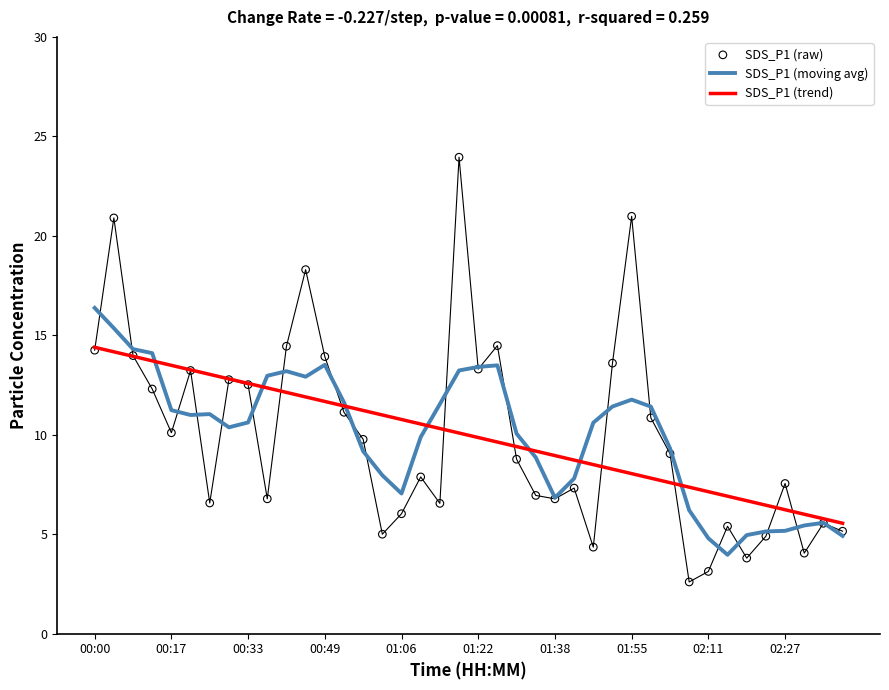

Which series contains the highest Y value?

SDS_P1 (raw)